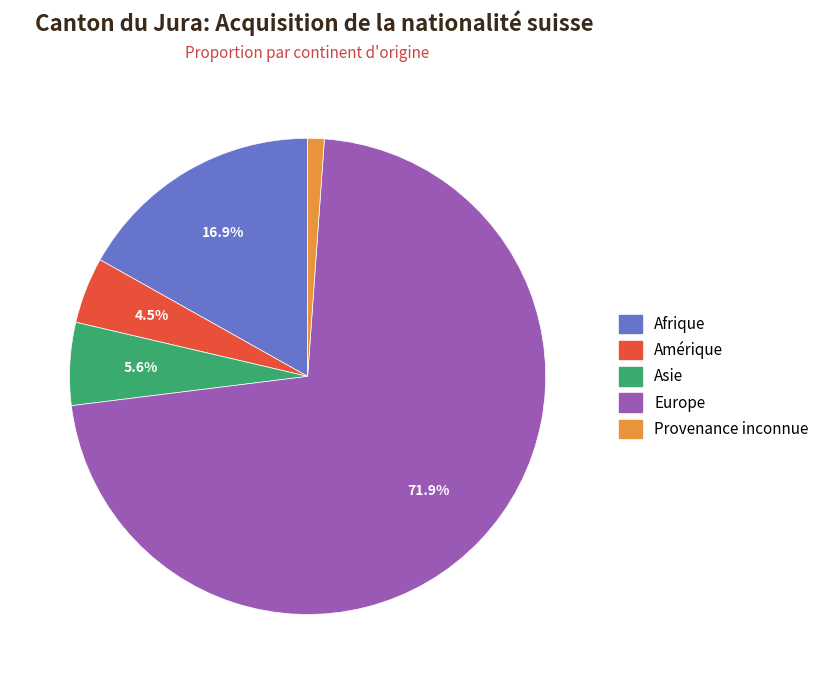

Is there a majority slice in this chart?

Yes